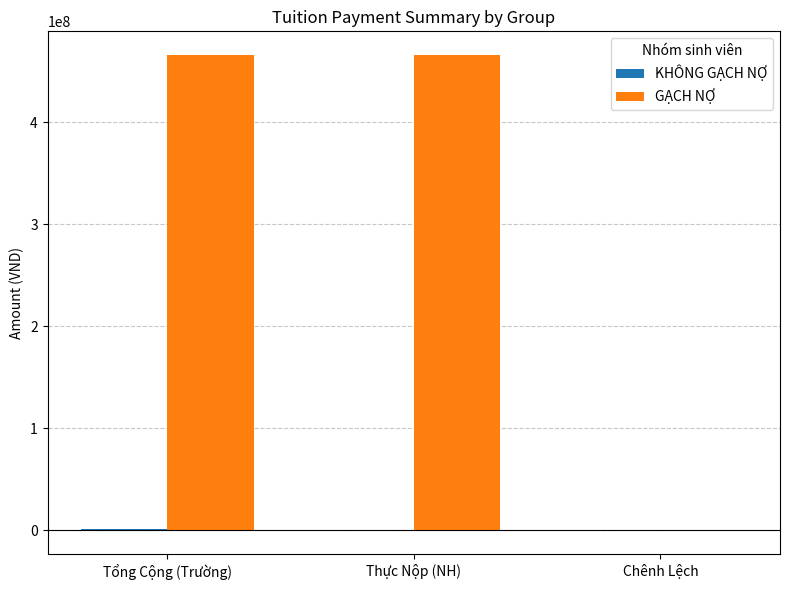

What is the average value of the GẠCH NỢ series?

310486667